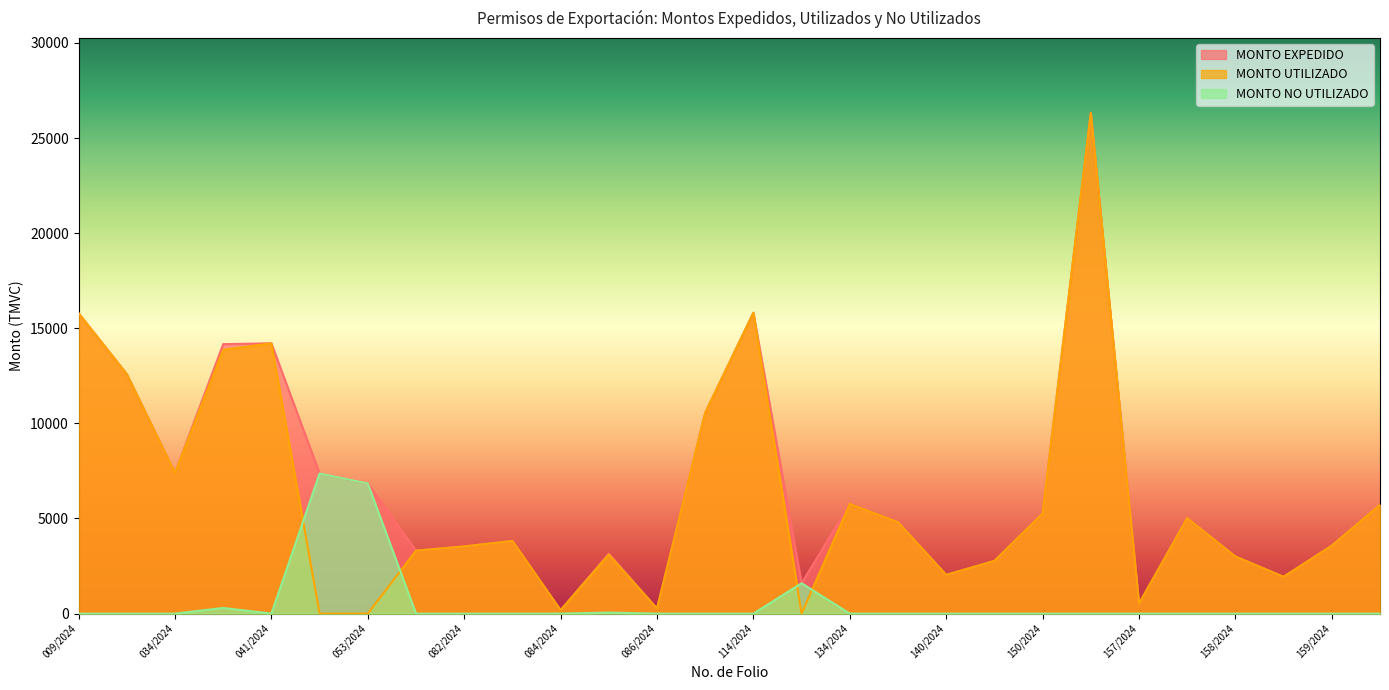

Reading left to right, list all the values displayed in this chart.

MONTO EXPEDIDO: 15788.6	12588.0	7390.8	14164.1	14209.0	7367.5	6840.0	3309.6	3531.7	3820.6	178.9	3157.5	263.1	10555.0	15813.8	1597.1	5762.5	4803.6	2035.5	2768.7	5262.5	26312.5	526.2	5016.2	2998.6	1936.6	3573.2	5720.3
MONTO UTILIZADO: 15788.6	12588.0	7390.8	13866.7	14209.0	0.0	0.0	3309.6	3531.7	3820.6	178.9	3104.9	263.1	10555.0	15813.8	0.0	5762.5	4803.6	2035.5	2768.7	5262.5	26312.5	526.2	5016.2	2998.6	1936.6	3573.2	5720.3
MONTO NO UTILIZADO: 0.0	0.0	0.0	297.4	0.0	7367.5	6840.0	0.0	0.0	0.0	0.0	52.6	0.0	0.0	0.0	1597.1	0.0	0.0	0.0	0.0	0.0	0.0	0.0	0.0	0.0	0.0	0.0	0.0